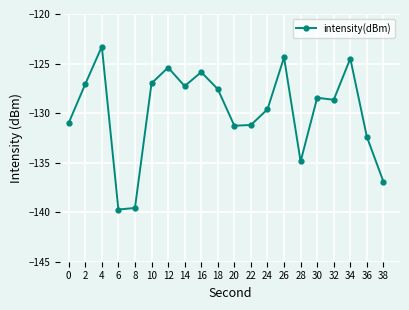

True or false: the data has more than 1 interior local peaks.

True